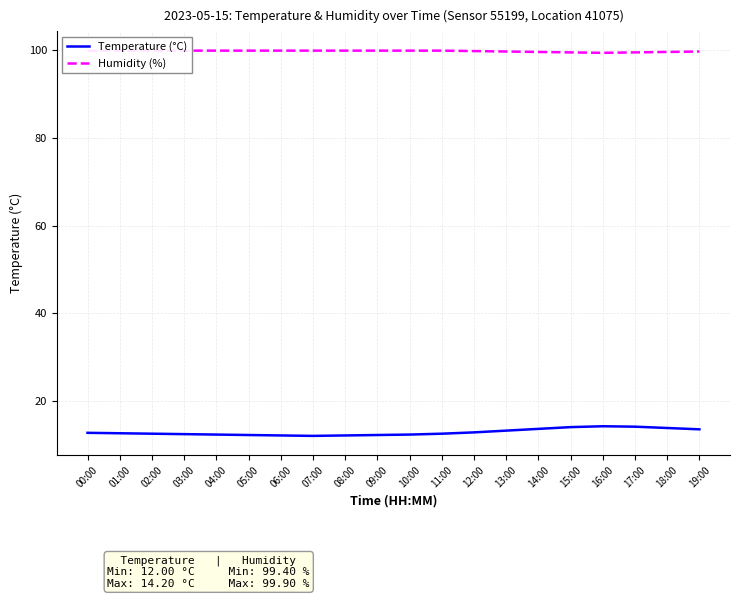

What is the label of the 17th point from the left?

16:00